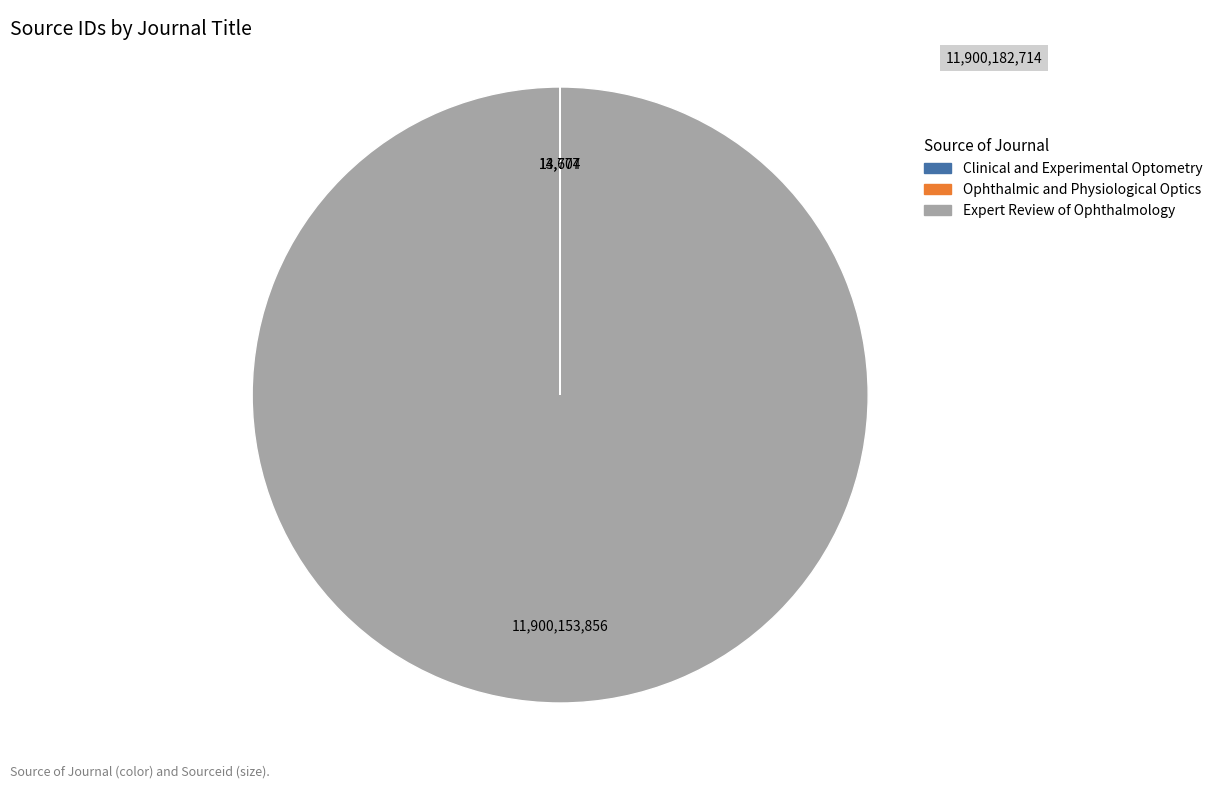

What is the largest slice in the pie chart?

Expert Review of Ophthalmology